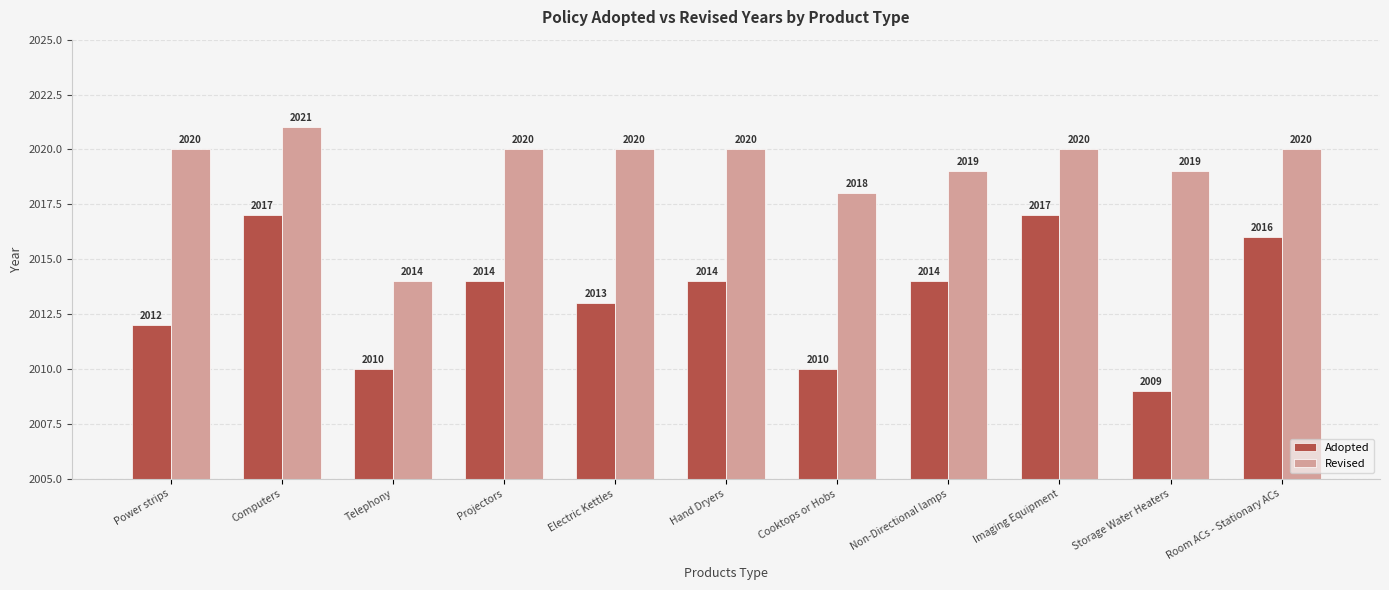

What is the maximum value for Revised?

2021